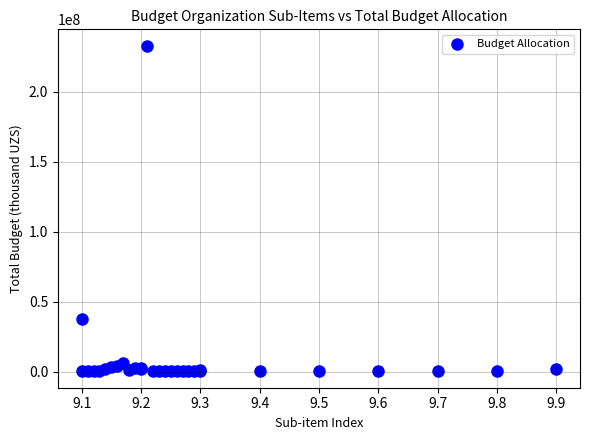

What Y value in the scatter plot is closest to 116441329?

37755396.3